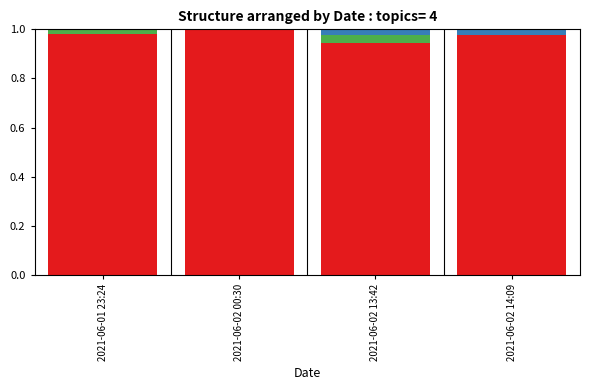

Does the chart contain stacked bars?

Yes